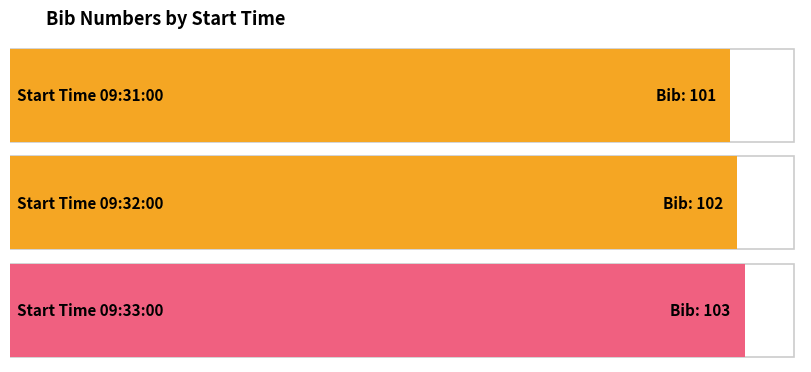

What is the minimum value shown in the chart?

101